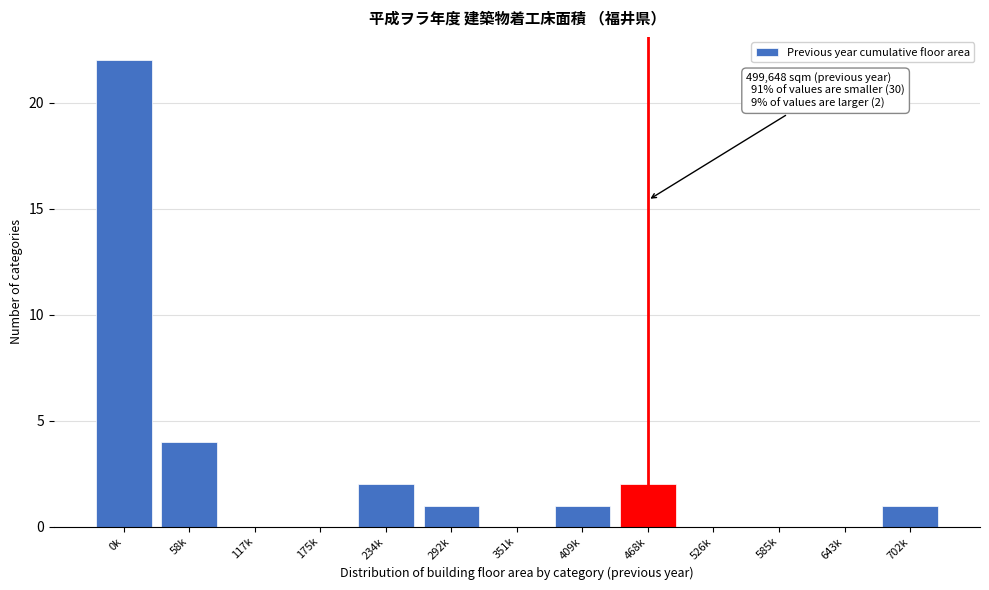

Reading right to left, list all the values displayed in this chart.

702k=1	643k=0	585k=0	526k=0	468k=2	409k=1	351k=0	292k=1	234k=2	175k=0	117k=0	58k=4	0k=22